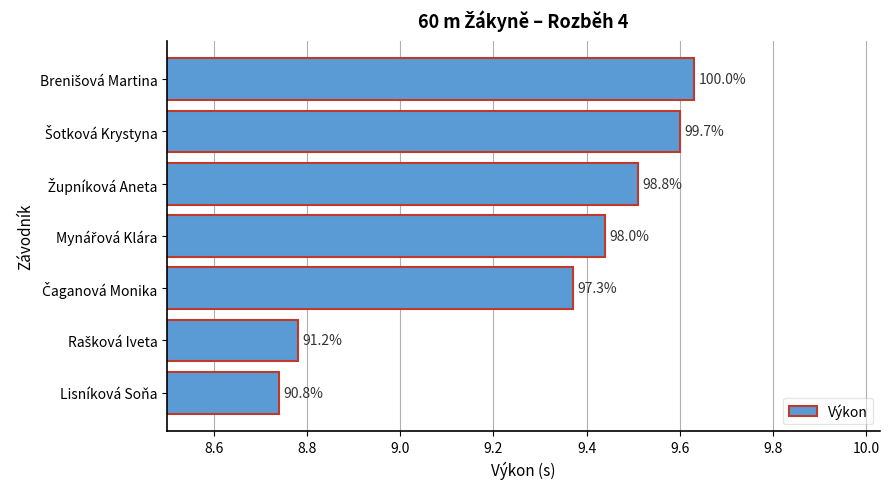

How many bars are there in total?

7